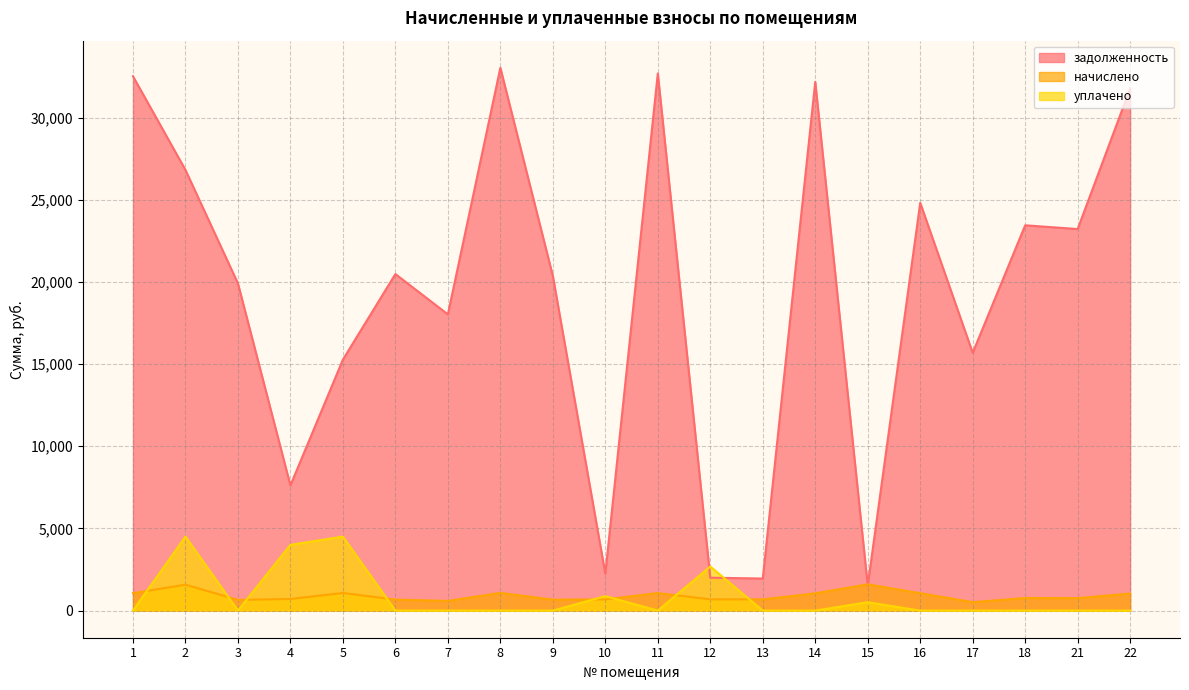

What is the difference between the highest and lowest values at 22?

31769.2